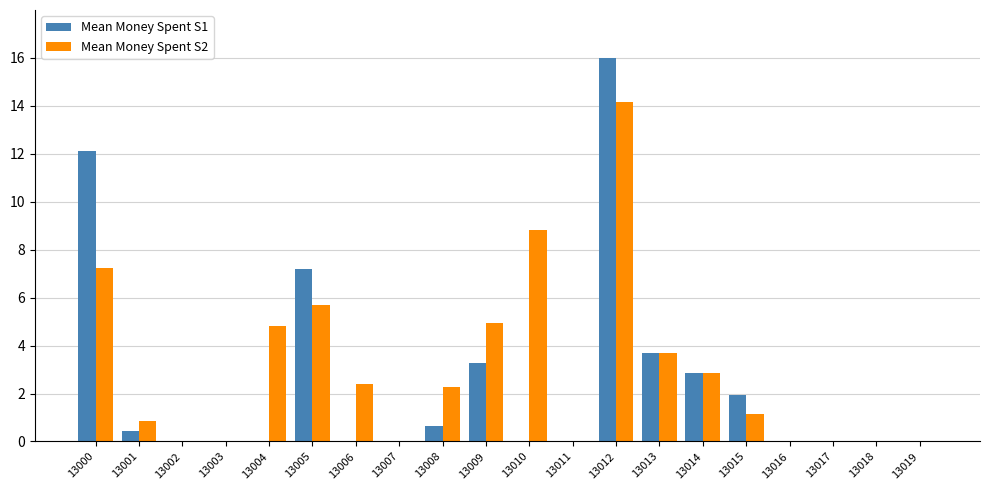

What are all the series names shown in the legend?

Mean Money Spent S1, Mean Money Spent S2